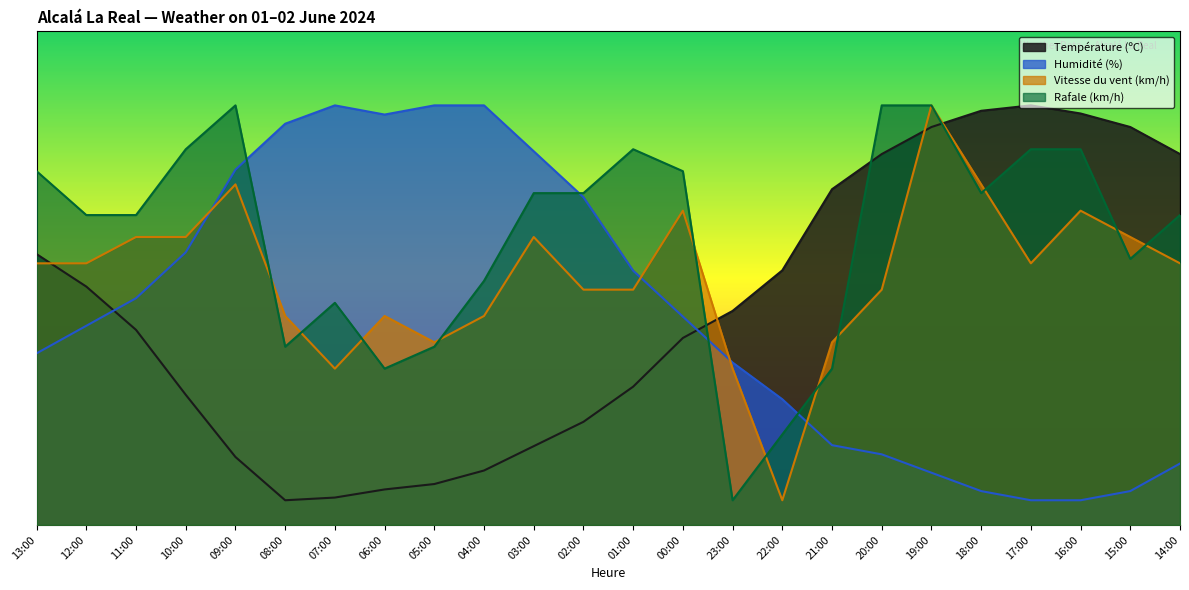

The Vitesse du vent (km/h) series shows 69.0 at 09:00. True or false?

True